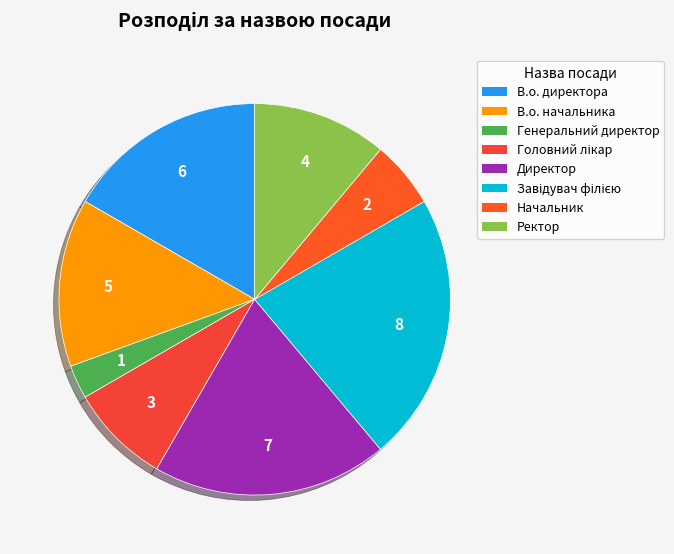

To the nearest percent, what portion does Директор represent?

19%